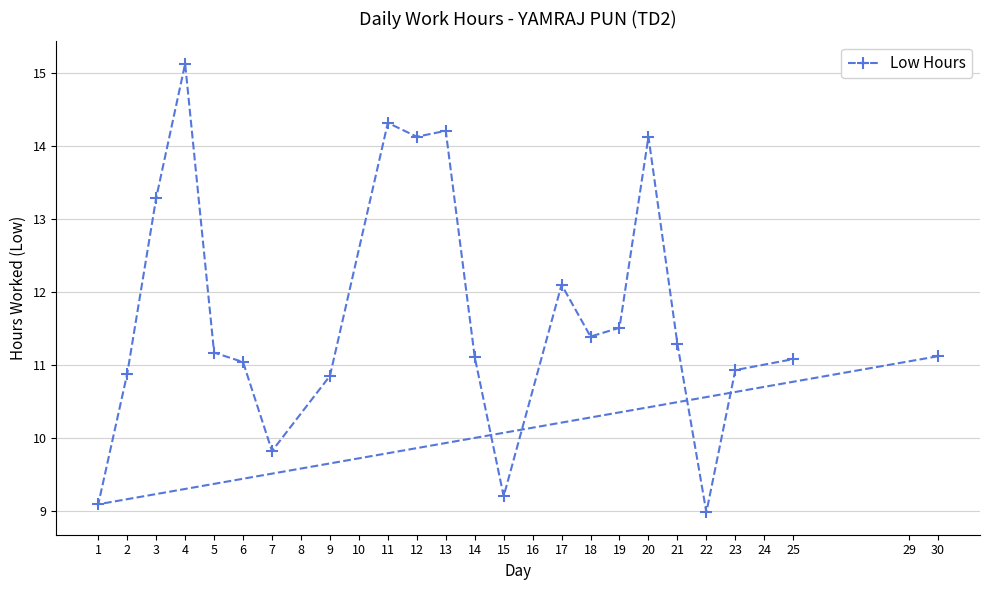

What is the value of the 2nd point from the left?

10.9